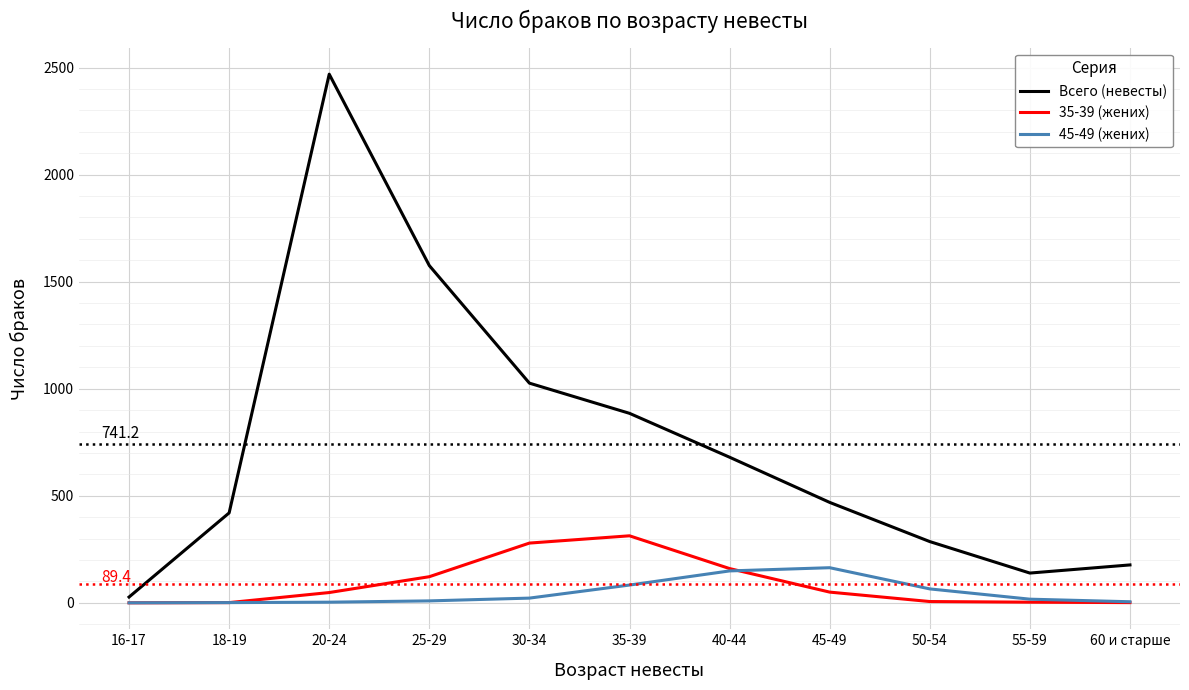

Is the value of 35-39 (жених) at 60 и старше greater than the value of Всего (невесты) at 45-49?

No